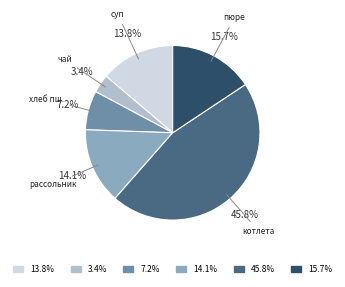

Which category has the smallest portion of the pie?

чай